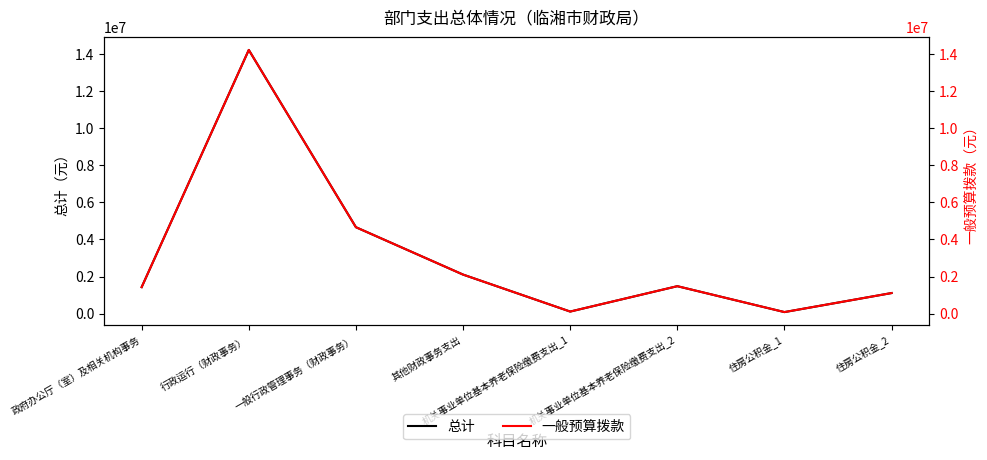

How many values in the 一般预算拨款 series exceed 1480808?

4